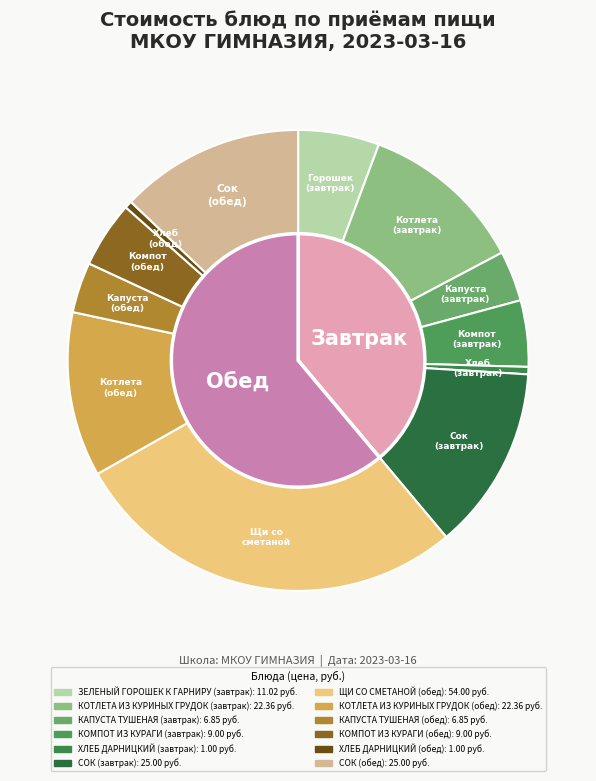

To the nearest percent, what is the combined percentage of СОК (завтрак) and КАПУСТА ТУШЕНАЯ (завтрак)?

16%